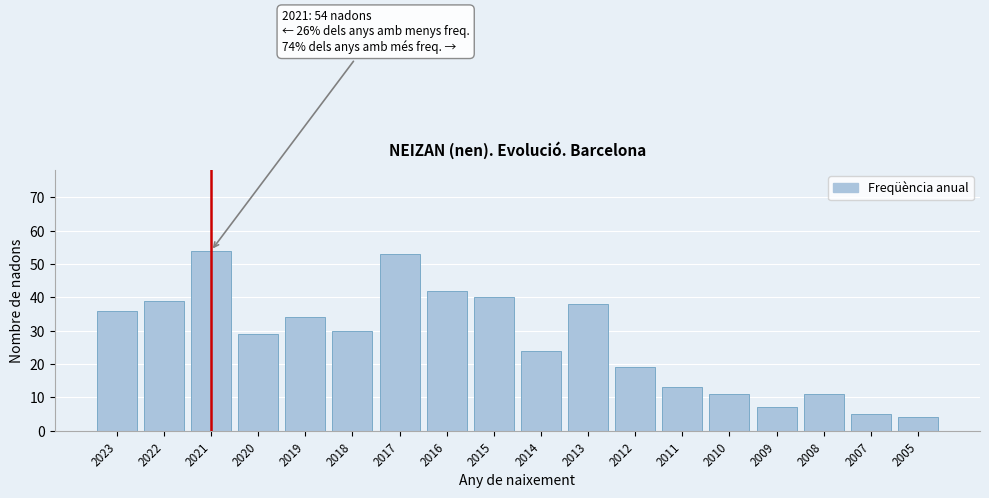

Reading right to left, what are all the values shown in this chart?

4	5	11	7	11	13	19	38	24	40	42	53	30	34	29	54	39	36